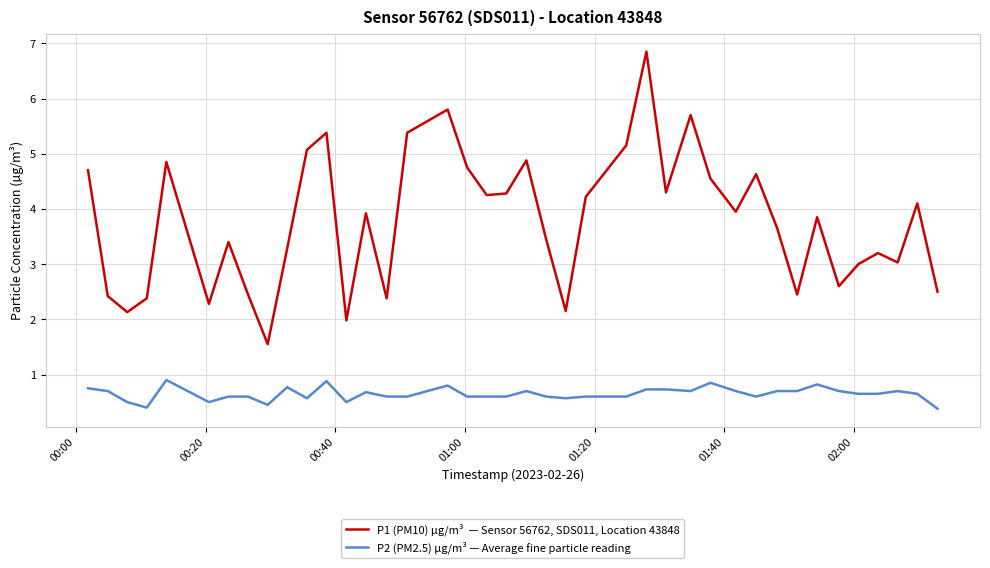

What is the smallest value displayed?

0.4